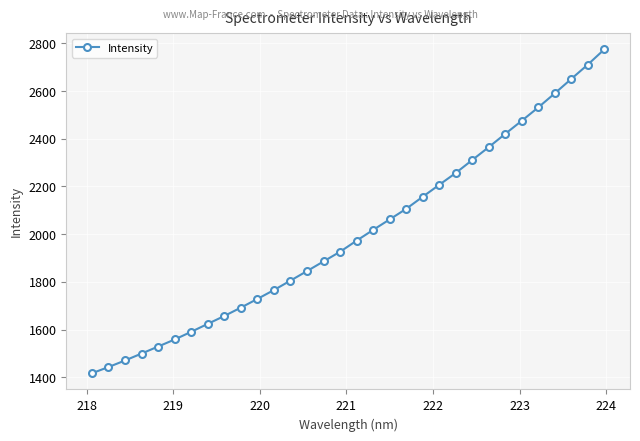

What is the minimum value shown in the chart?

1416.6